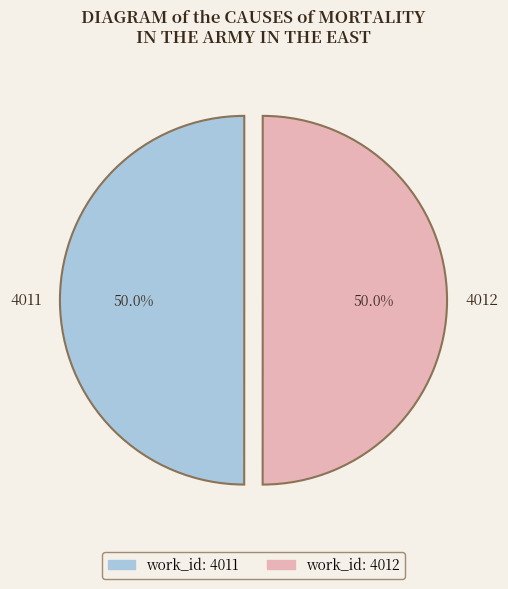

What percentage is NOT represented by 4011?

50.0%